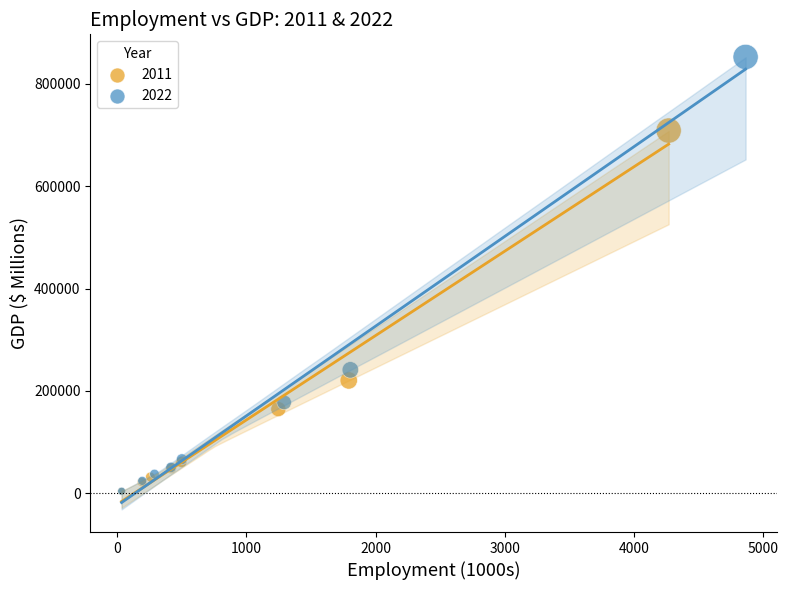

Which series has the largest Y range (max minus min)?

2022